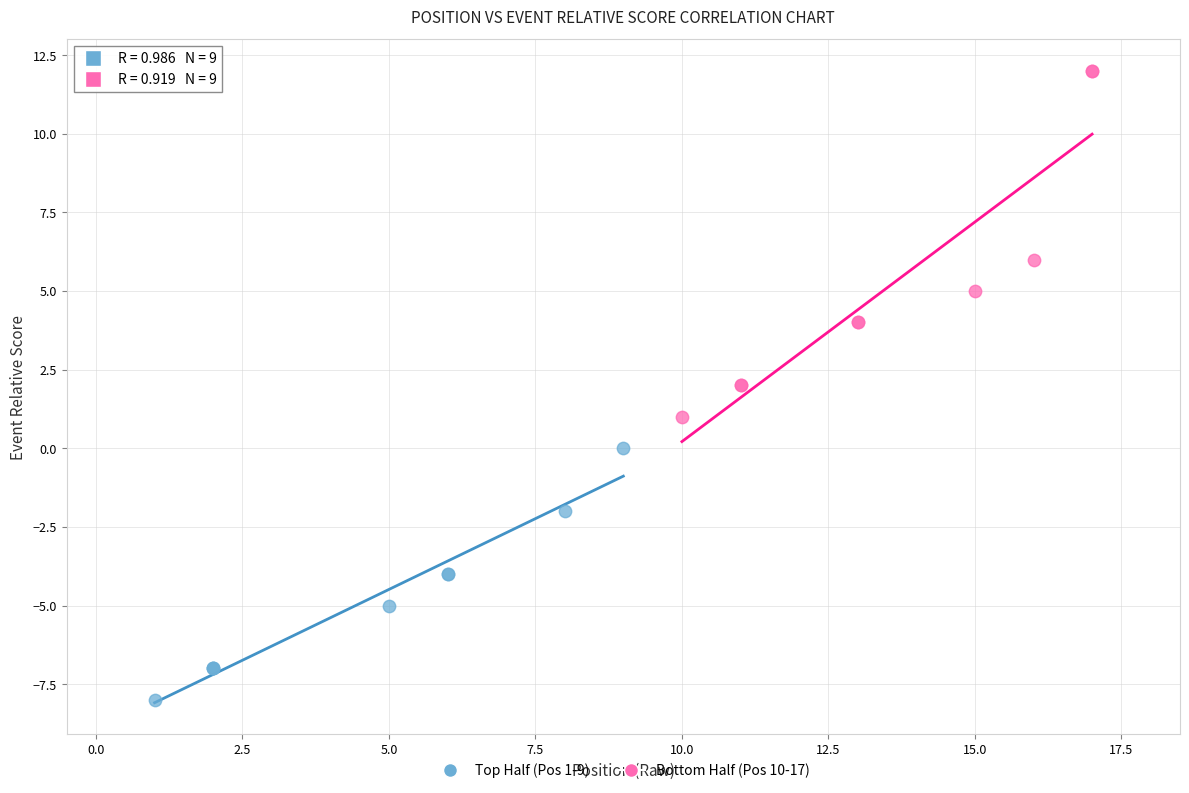

Which series has the widest spread of Y values?

Bottom Half (Pos 10-17)